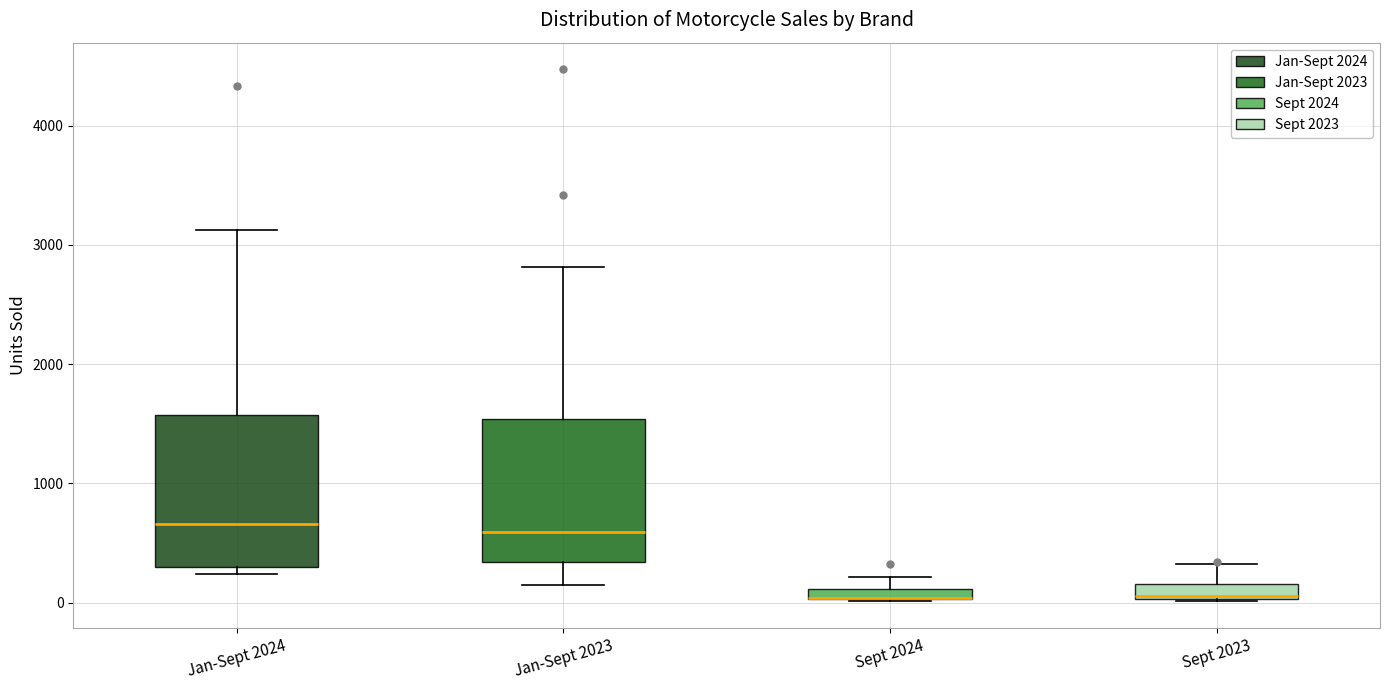

Where is the lower edge of the box for Sept 2023 on the y-axis? The values are not printed on the chart, so give them approximately, as read against the axis.

0